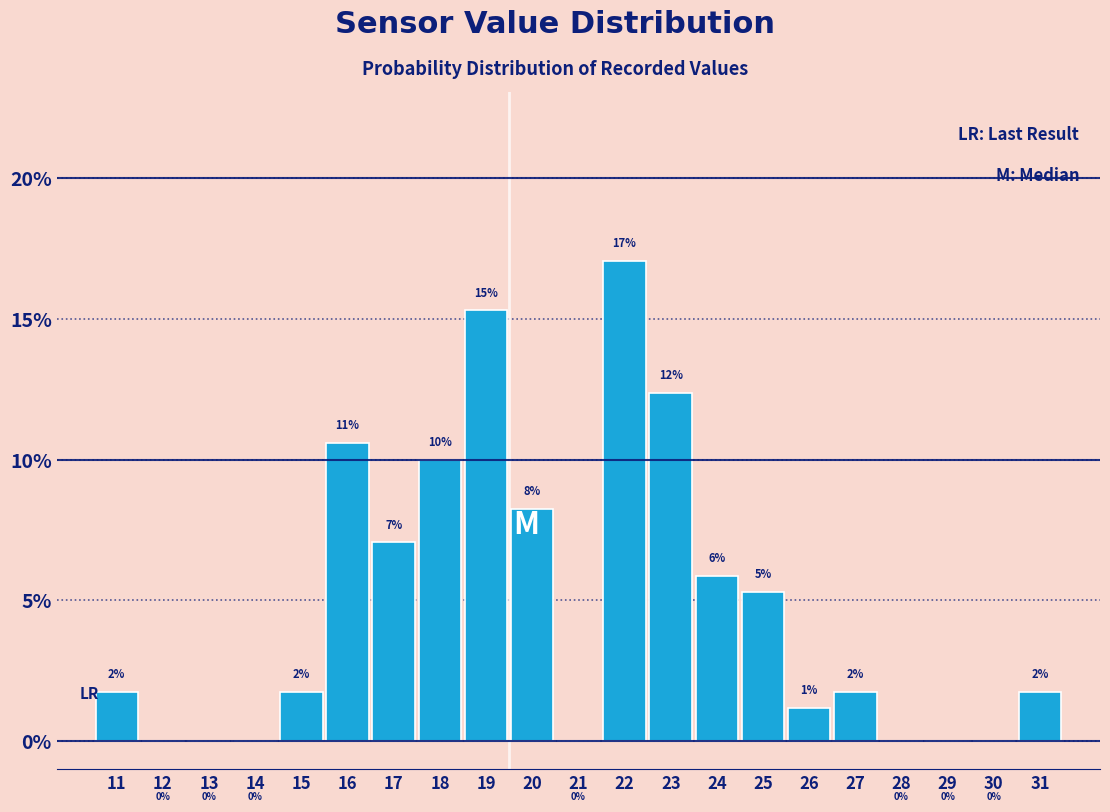

Are the bars horizontal?

No